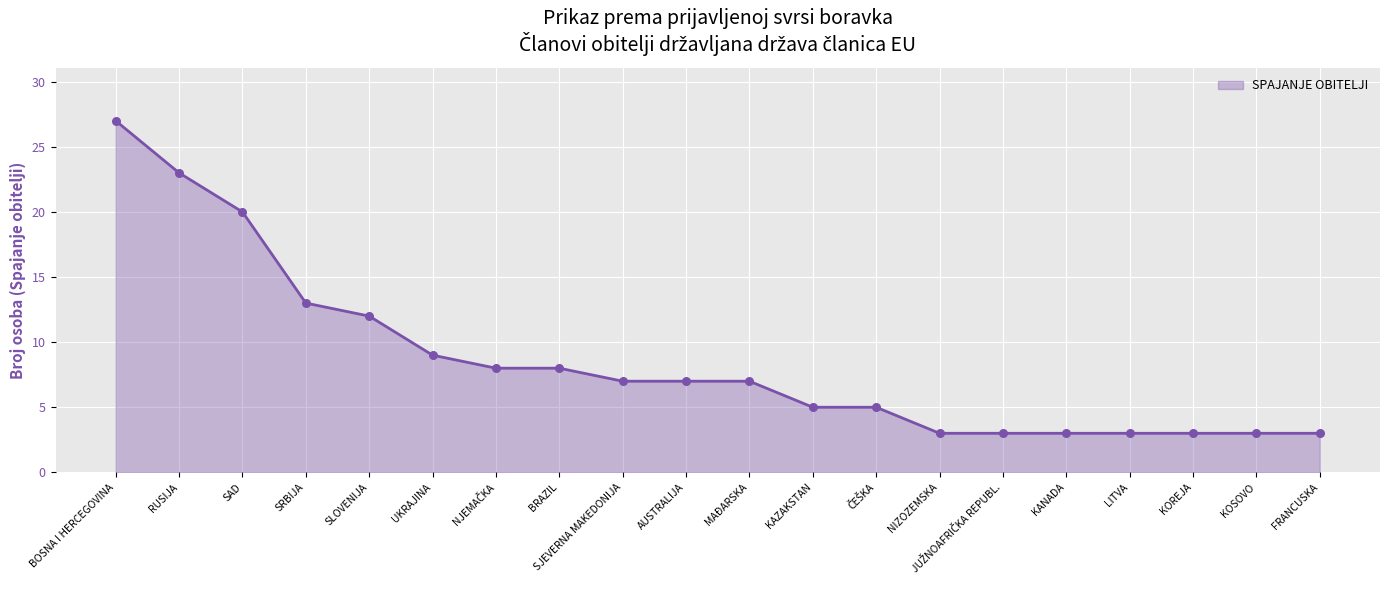

What is the change in value from UKRAJINA to KANADA?

-6